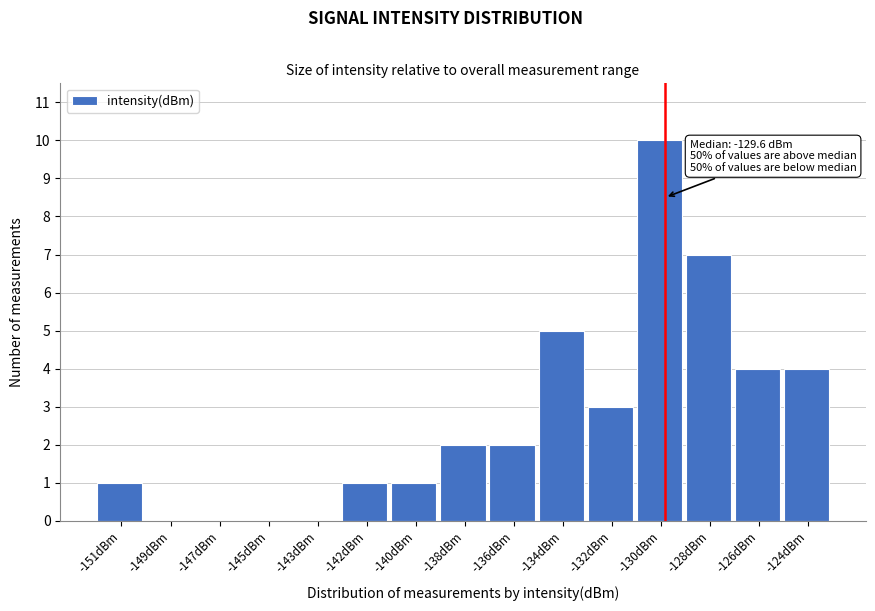

Reading left to right, list all the values displayed in this chart.

-151dBm=1	-149dBm=0	-147dBm=0	-145dBm=0	-143dBm=0	-142dBm=1	-140dBm=1	-138dBm=2	-136dBm=2	-134dBm=5	-132dBm=3	-130dBm=10	-128dBm=7	-126dBm=4	-124dBm=4